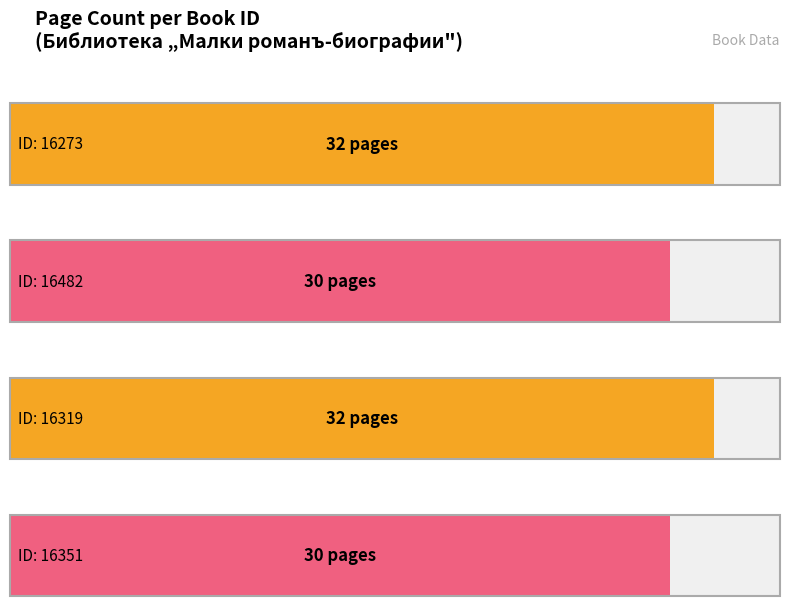

What is the value of the 3rd bar from the left?

32